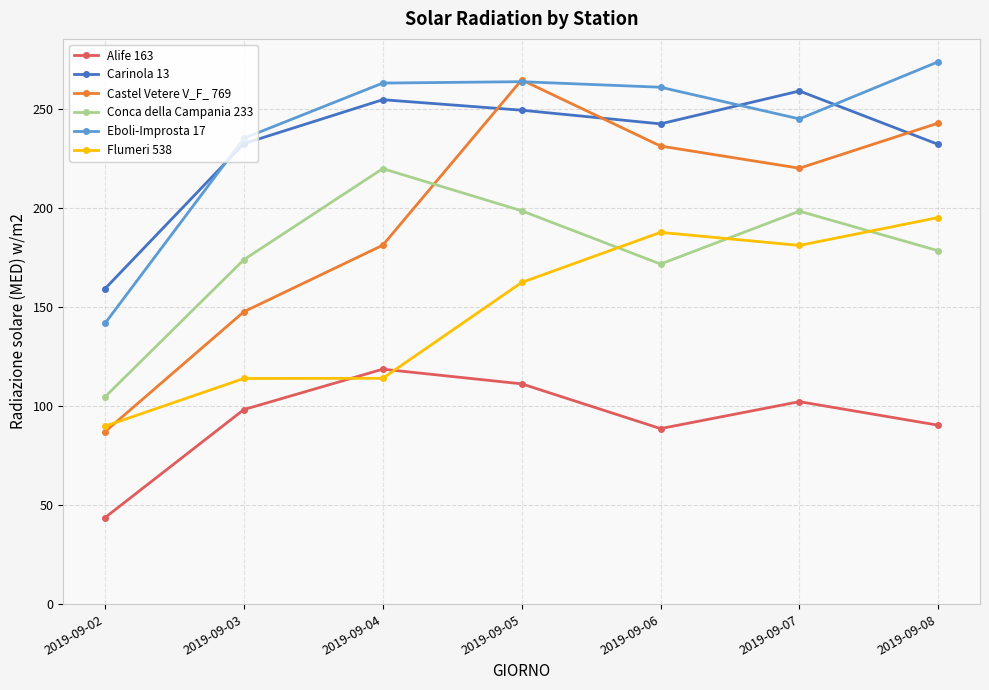

List the series in order of their peak value, highest first.

Eboli-Improsta 17, Castel Vetere V_F_ 769, Carinola 13, Conca della Campania 233, Flumeri 538, Alife 163